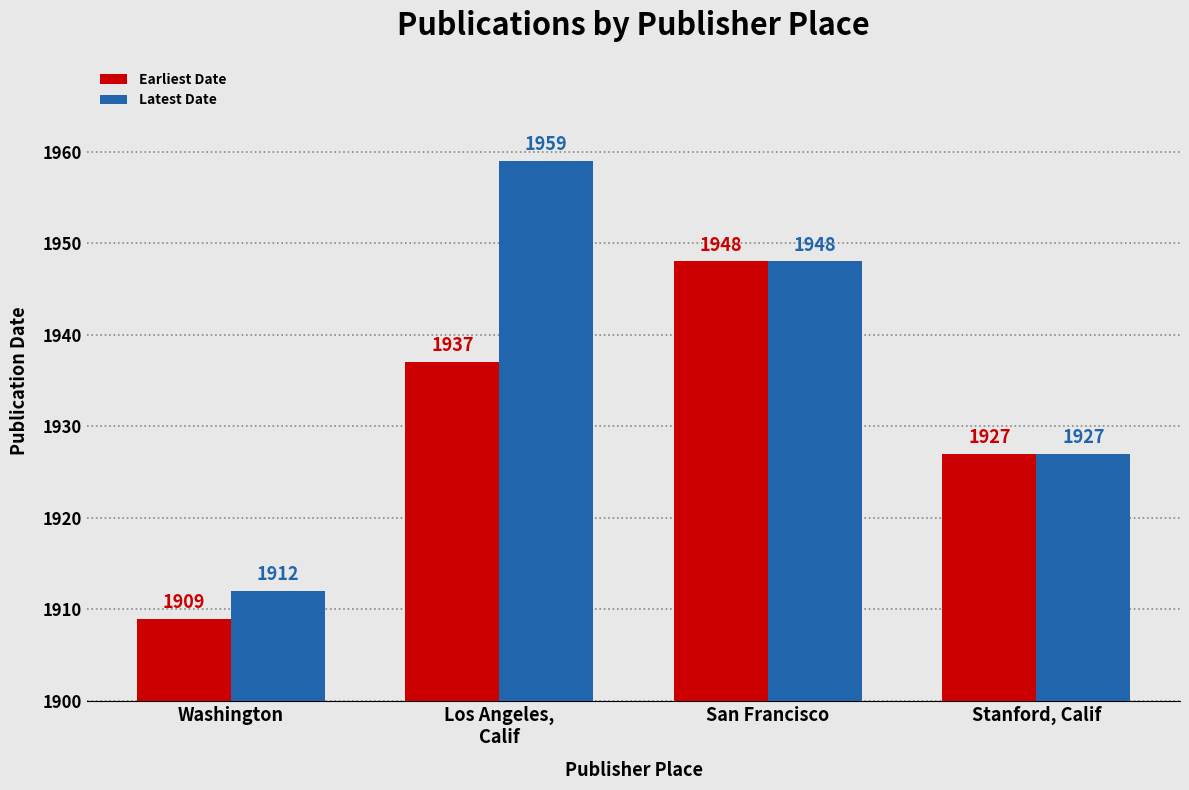

What is the total value across all series at Los Angeles,
Calif?

3896